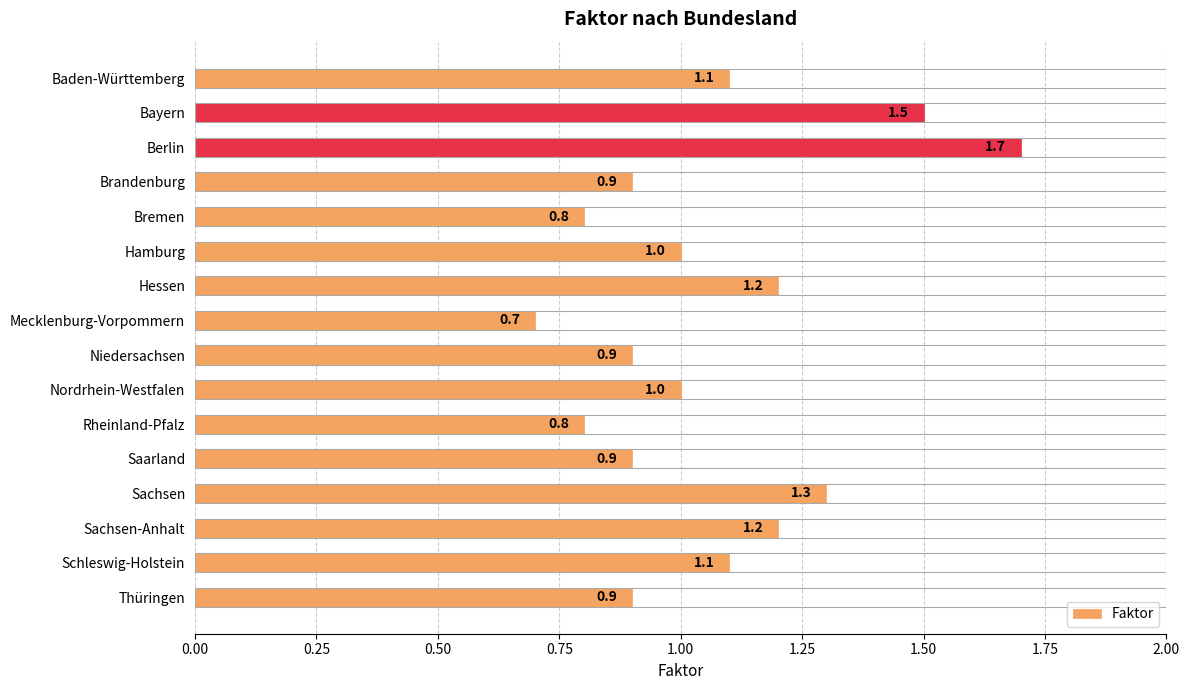

What is the sum of the values at Mecklenburg-Vorpommern and Baden-Württemberg?

1.8